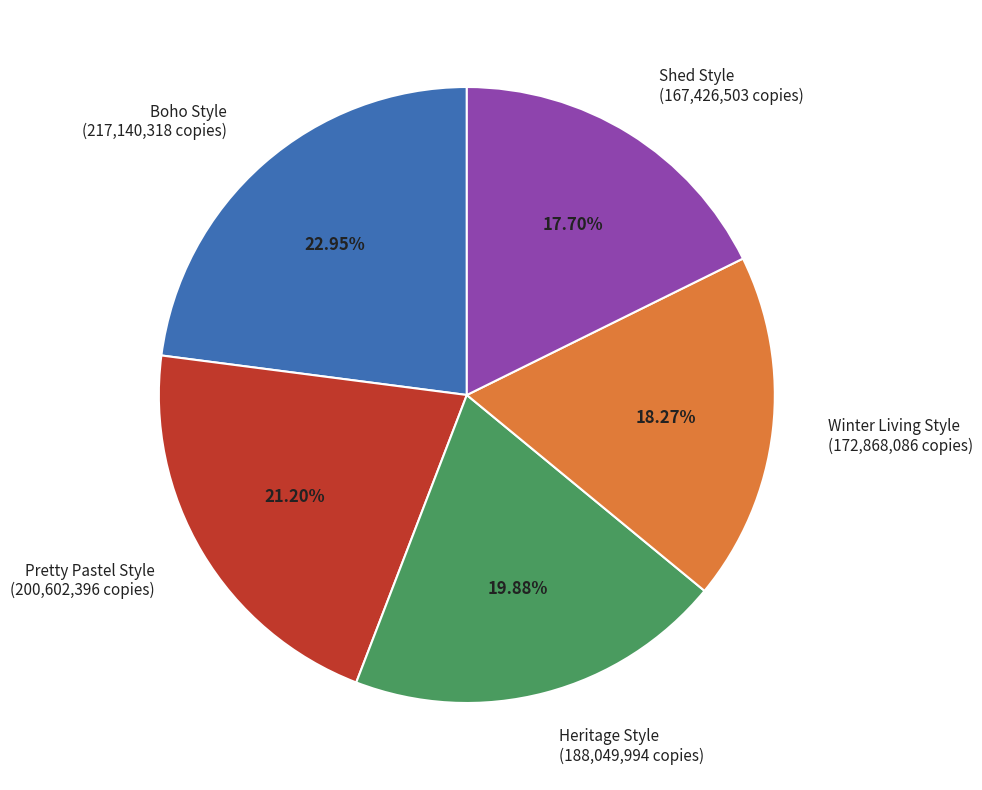

Between Boho Style and Shed Style, which is larger?

Boho Style